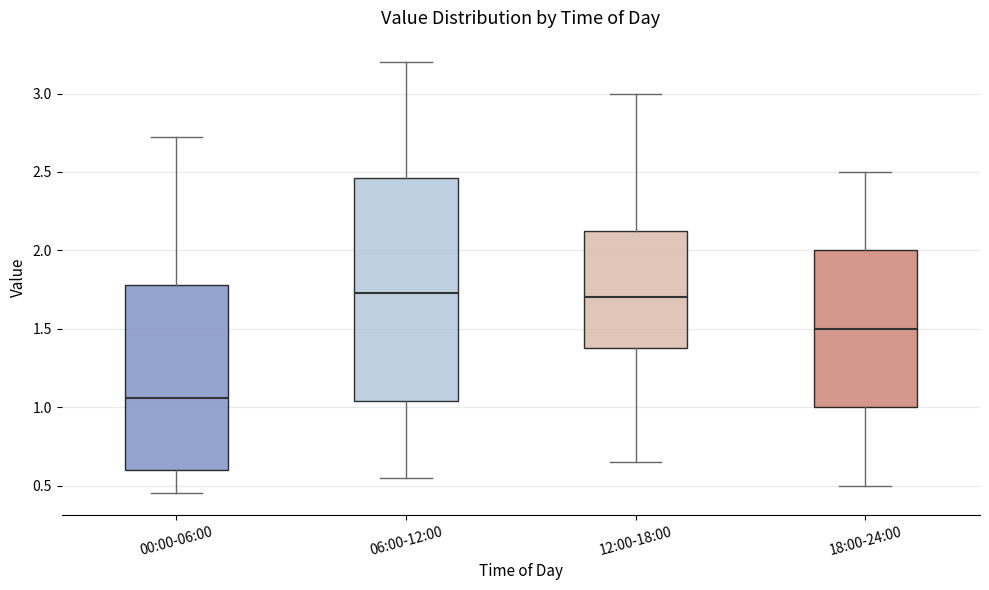

Reading left to right, read every box against the y-axis: the position of its median line, the range the box covers, and the ends of its whiskers. The values are not printed on the chart, so give them approximately, as read against the axis.

00:00-06:00: median 1.05, box 0.60 to 1.80, whiskers 0.45 to 2.70
06:00-12:00: median 1.75, box 1.05 to 2.45, whiskers 0.55 to 3.20
12:00-18:00: median 1.70, box 1.40 to 2.15, whiskers 0.65 to 3.00
18:00-24:00: median 1.50, box 1.00 to 2.00, whiskers 0.50 to 2.50